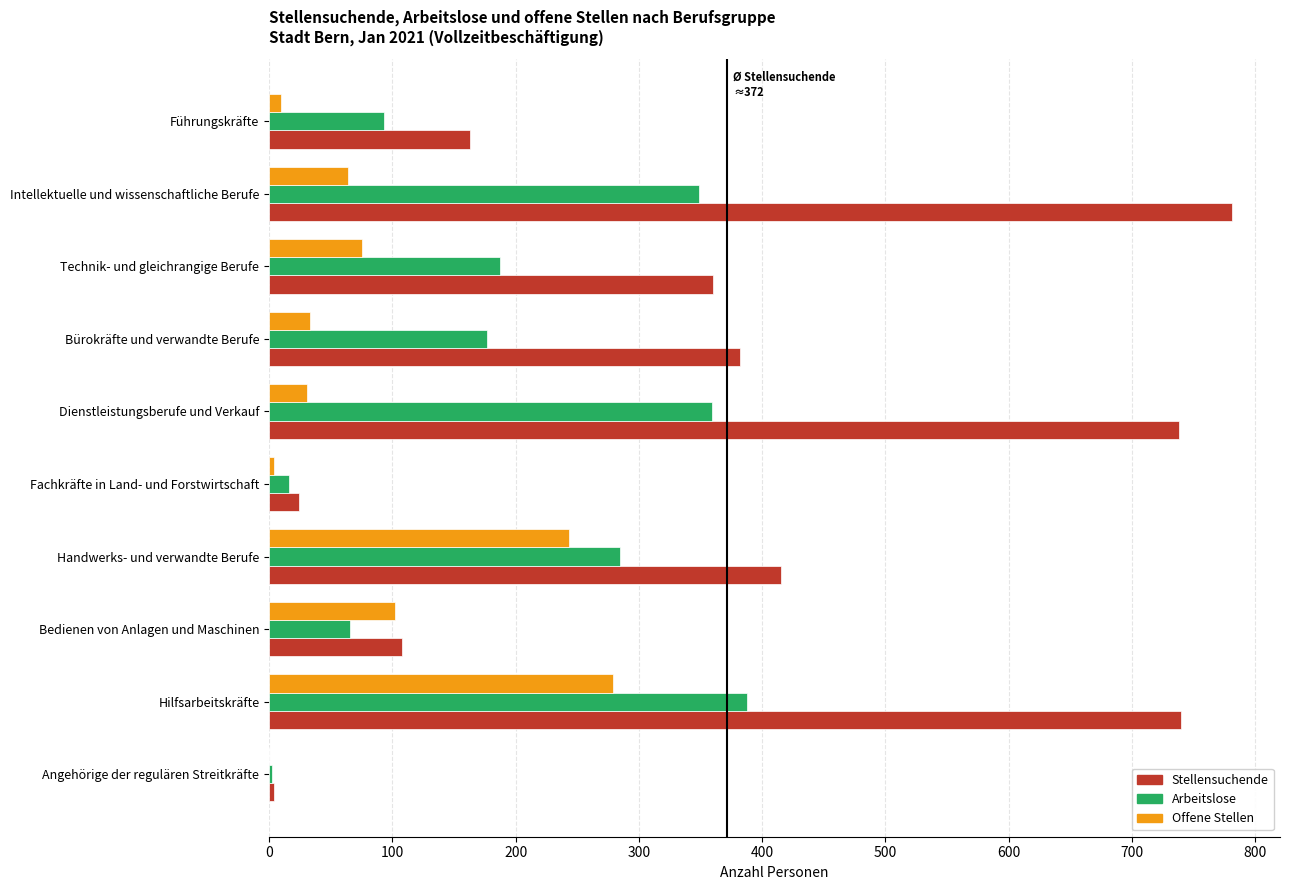

What is the total value across all series at Technik- und gleichrangige Berufe?

622